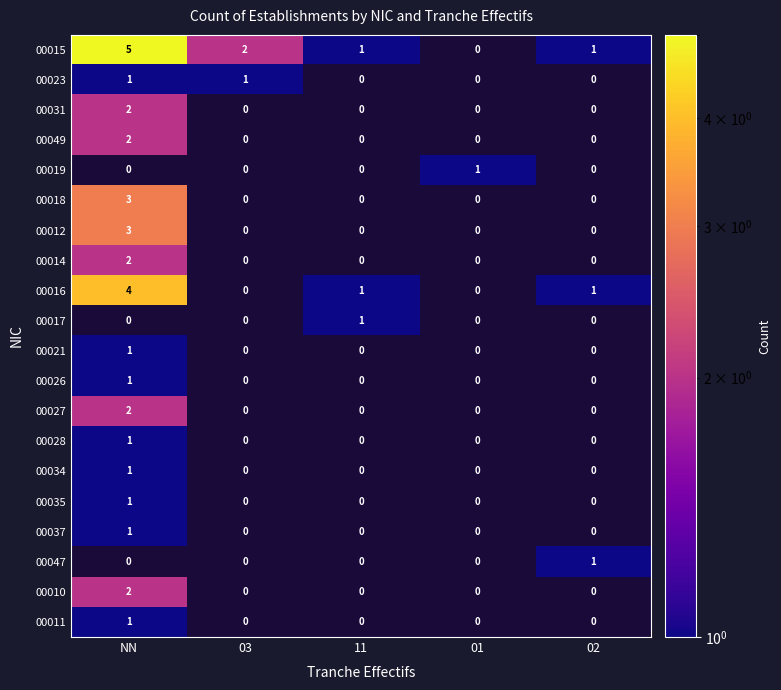

What is the total value across all series at 02?

3